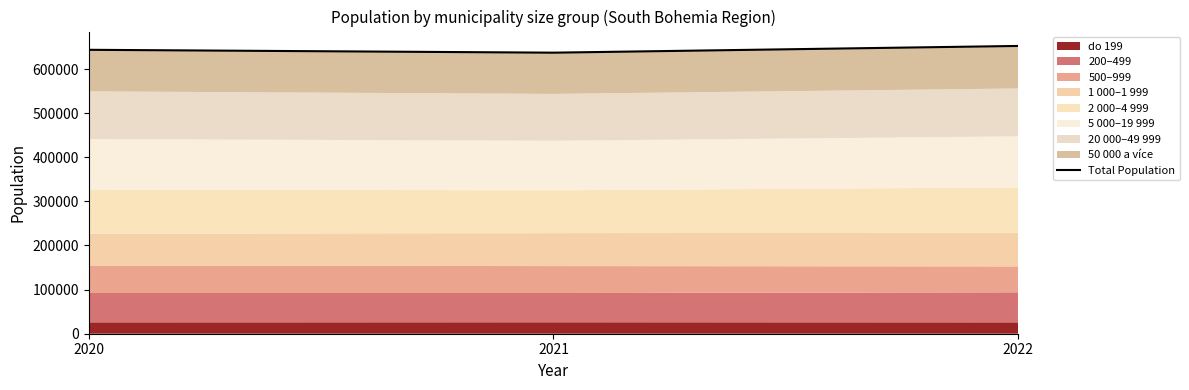

List the labels in order of value, smallest first.

2021, 2020, 2022